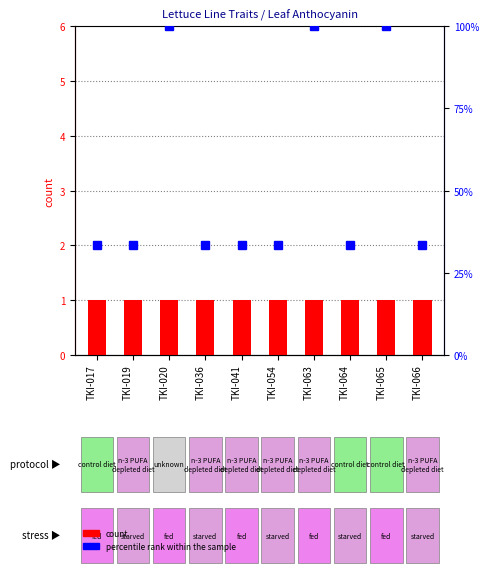

At TKI-066, list the series in order from largest to smallest.

percentile rank within the sample, count